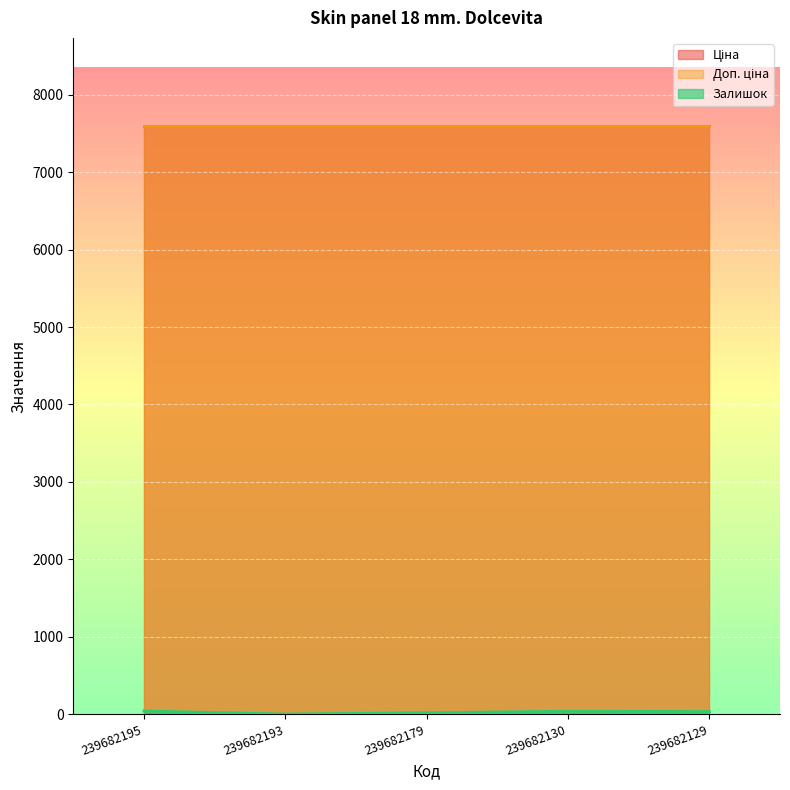

How many interior local valleys does the Залишок series have?

1